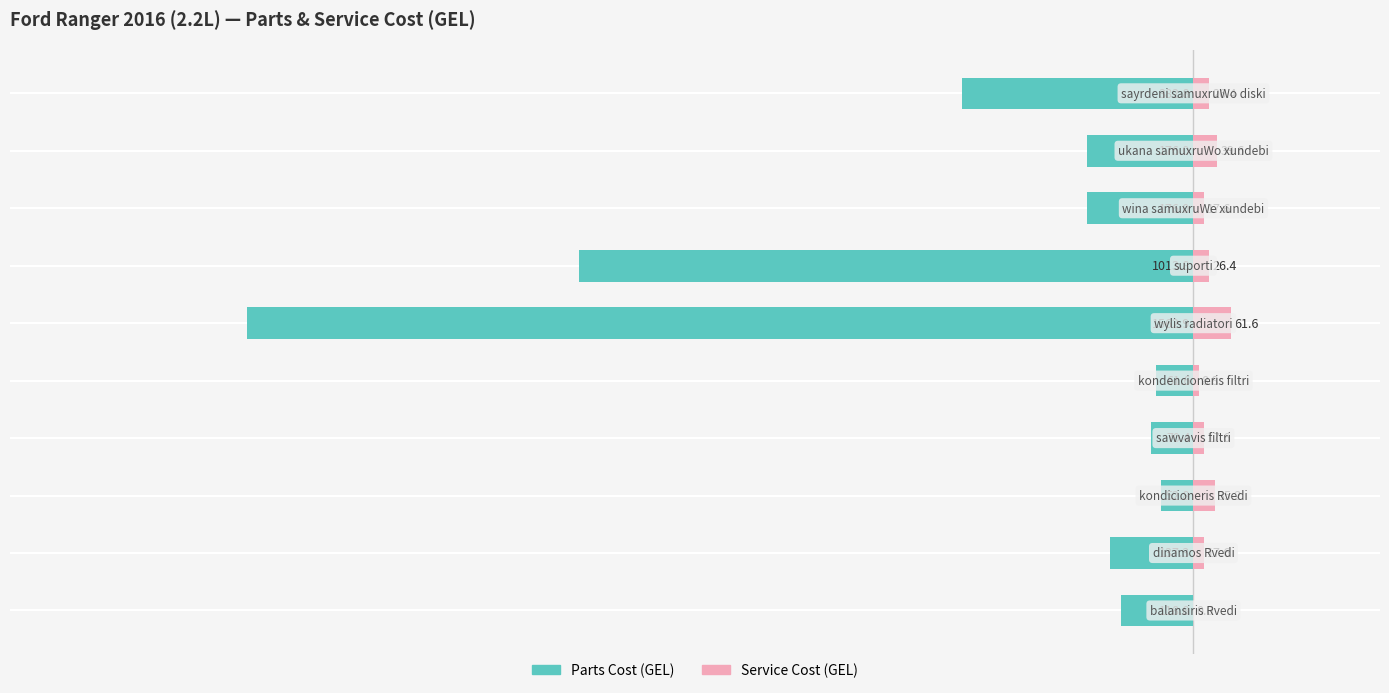

How many bars are there in total?

20